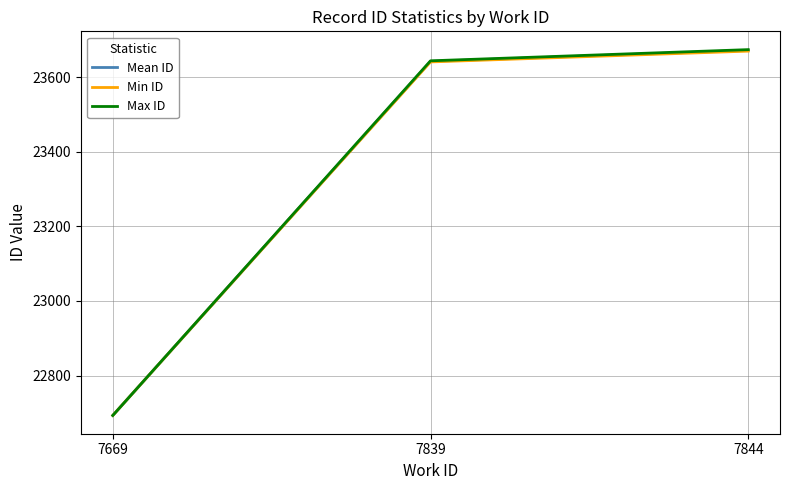

What is the difference between the second highest and minimum values in the Min ID series?

948.0